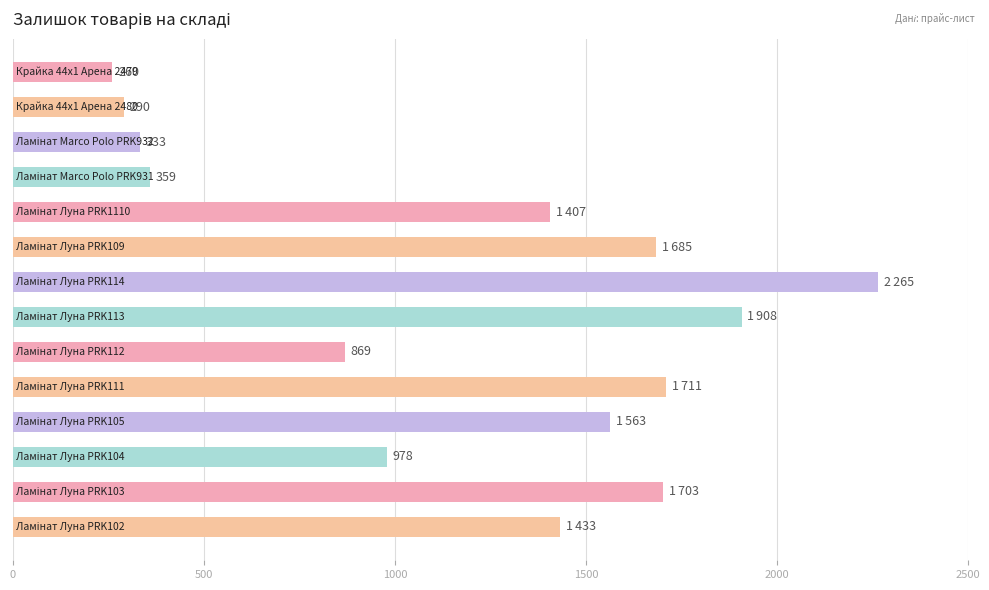

What is the average value?

1197